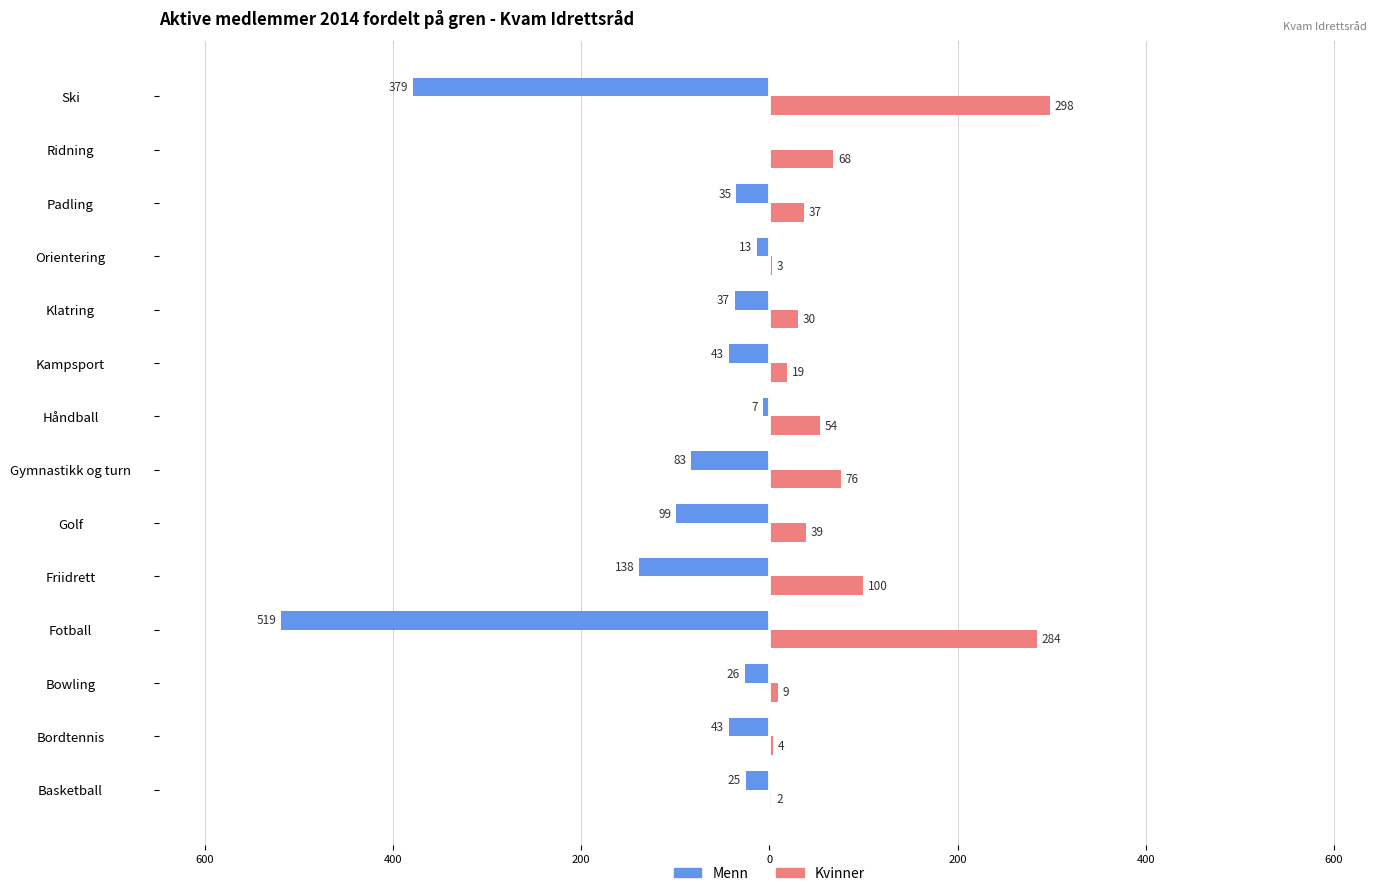

What are all the series names shown in the legend?

Menn, Kvinner